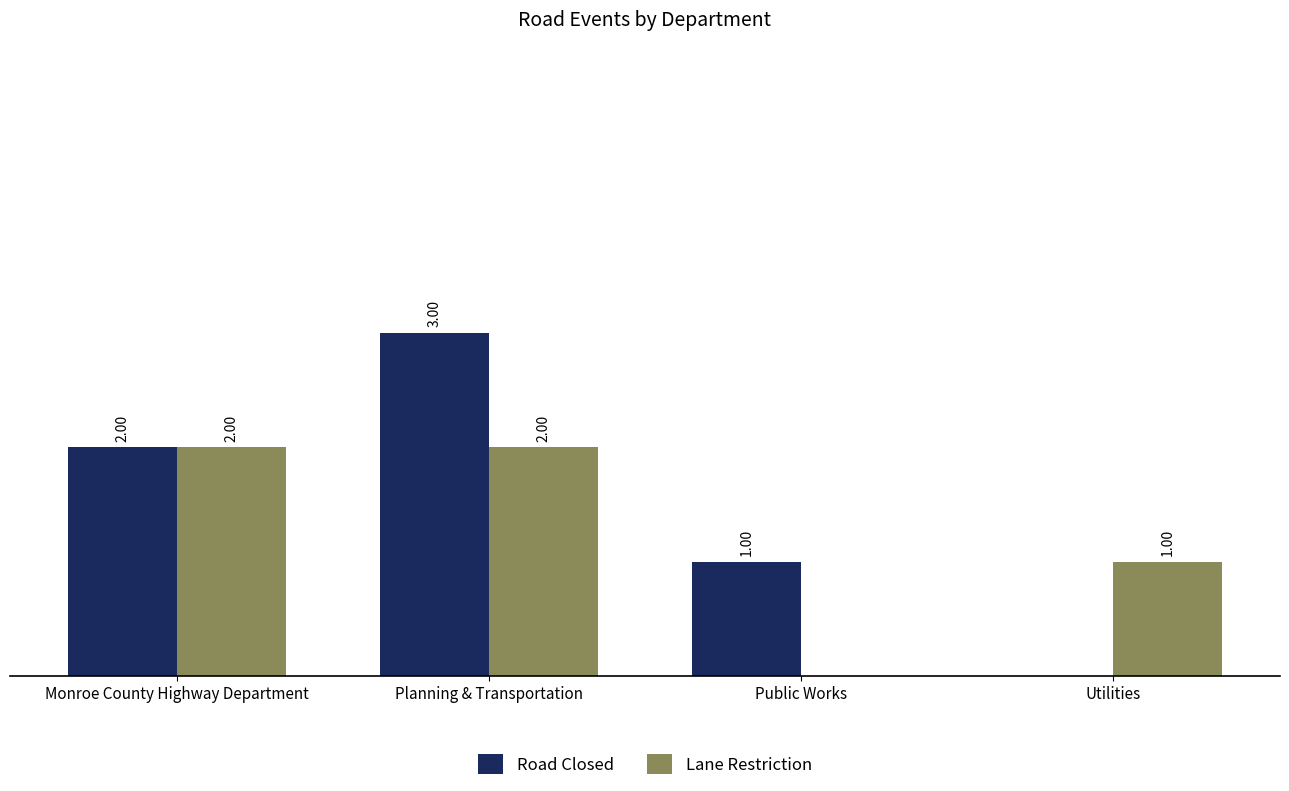

At which label is Lane Restriction closest to 1?

Utilities